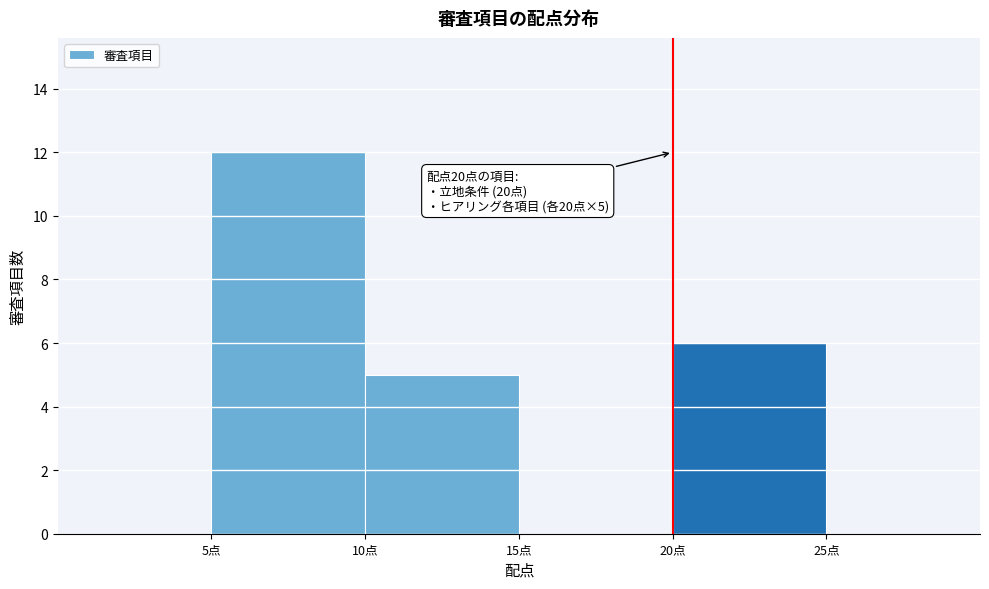

Which range on the x-axis has the tallest bar?

5 to 10